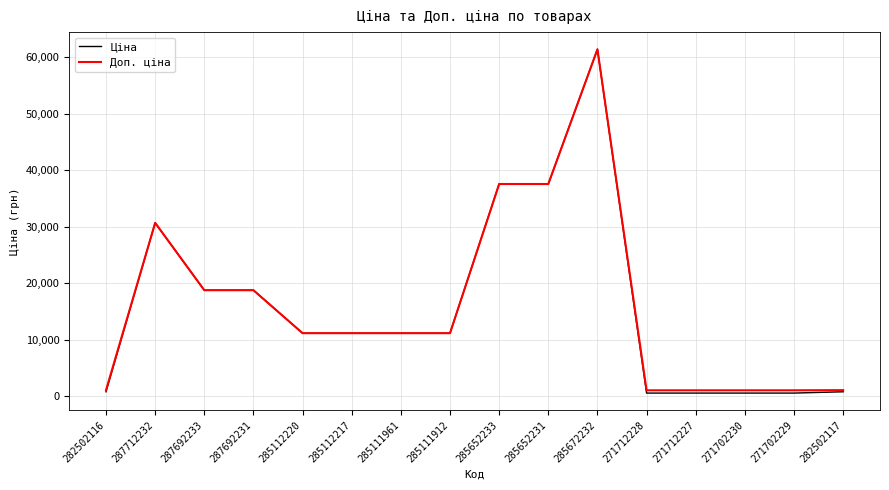

The Ціна series shows 53288.5 at 287712232. True or false?

False